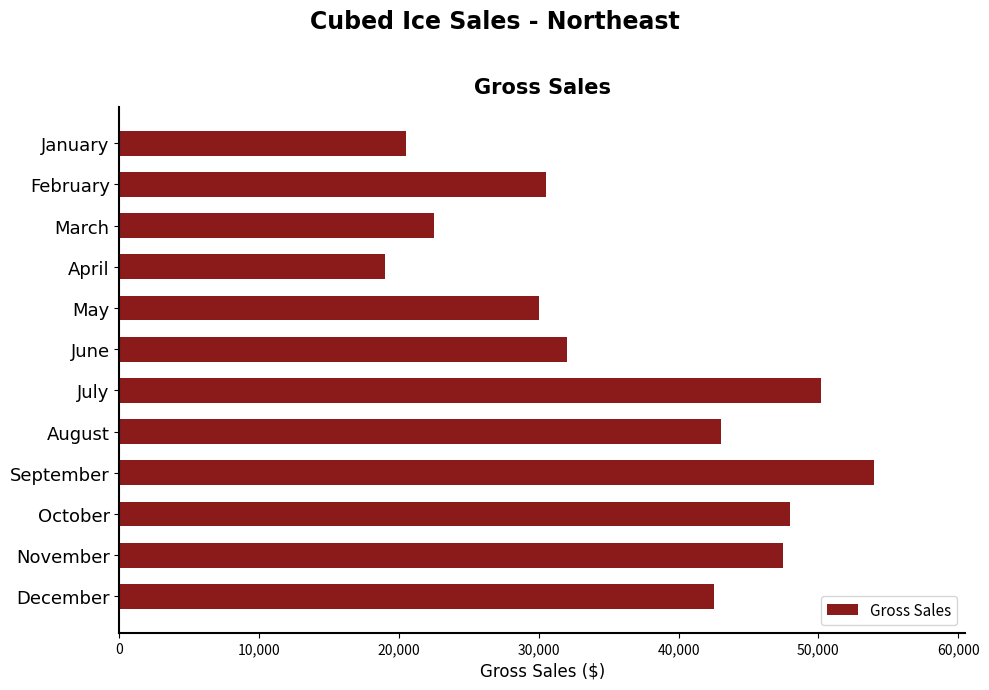

Which has a higher value, June or December?

December